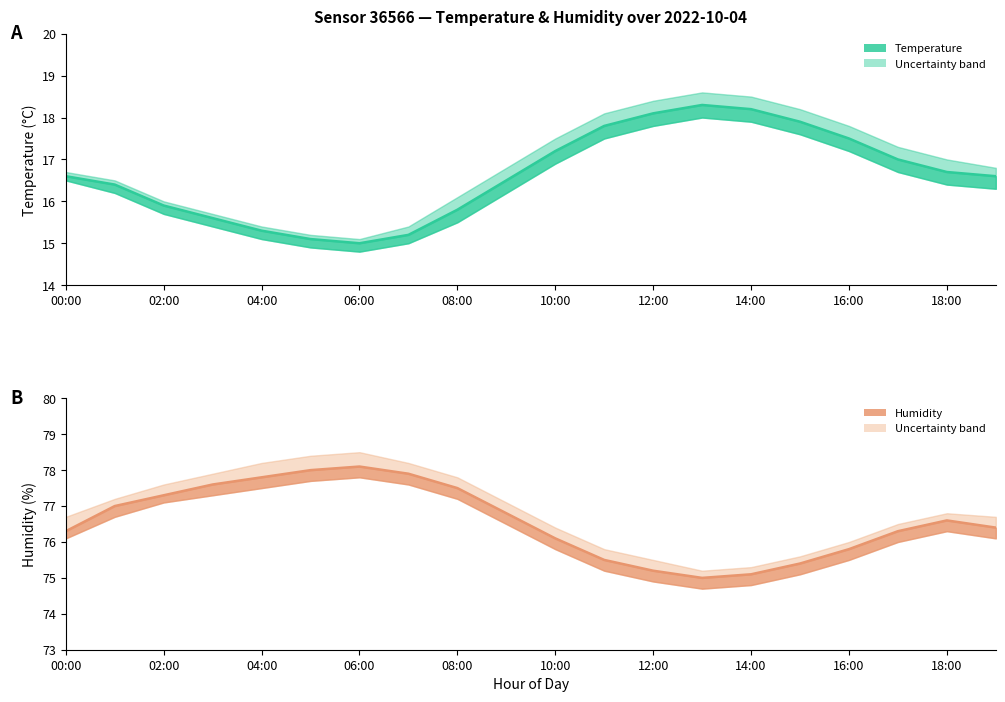

What is the minimum value for humidity_lower?

74.7